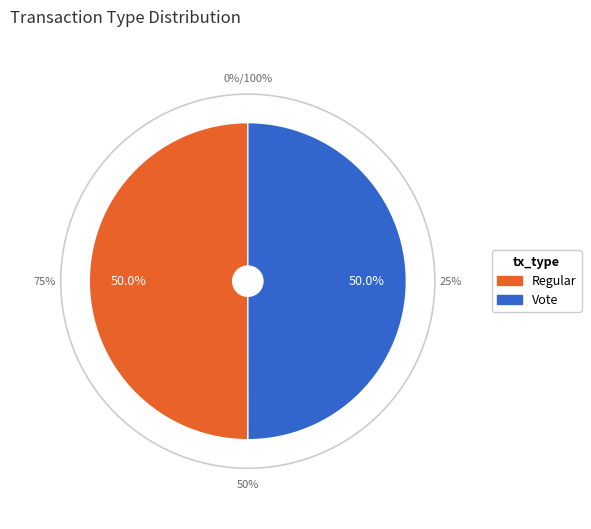

What percentage is the Regular slice, to the nearest percent?

50%